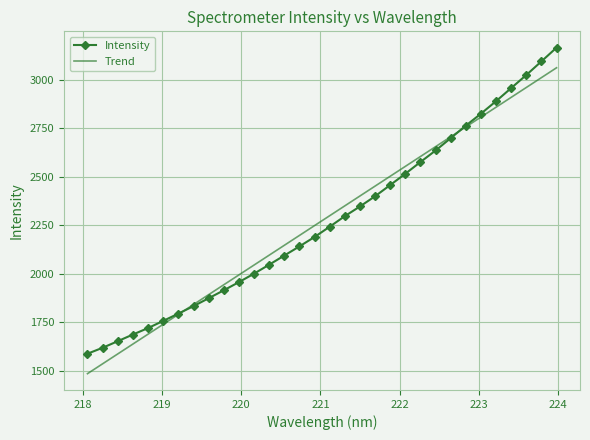

Rank the series by their maximum value, from lowest to highest.

Trend, Intensity